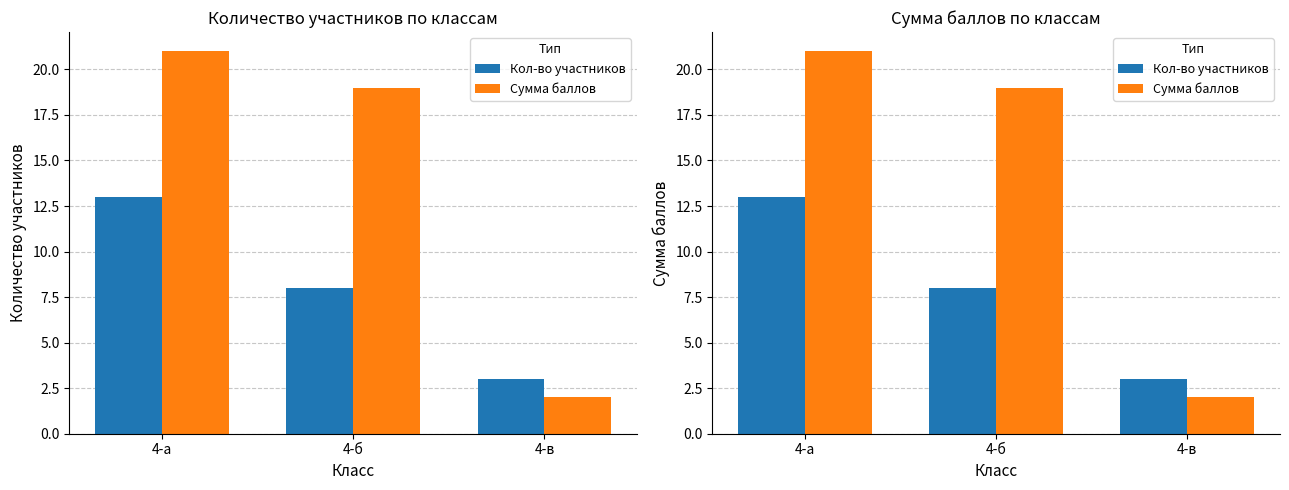

Which series changed the most between 4-б and 4-в?

Сумма баллов